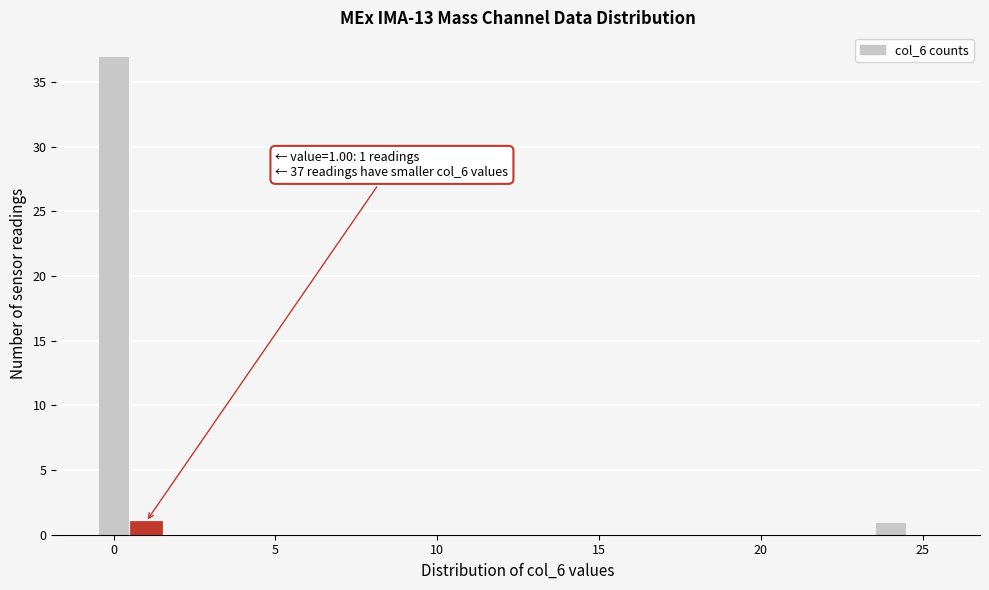

Read against the x-axis, roughly where is the centre of the tallest bar?

0.0